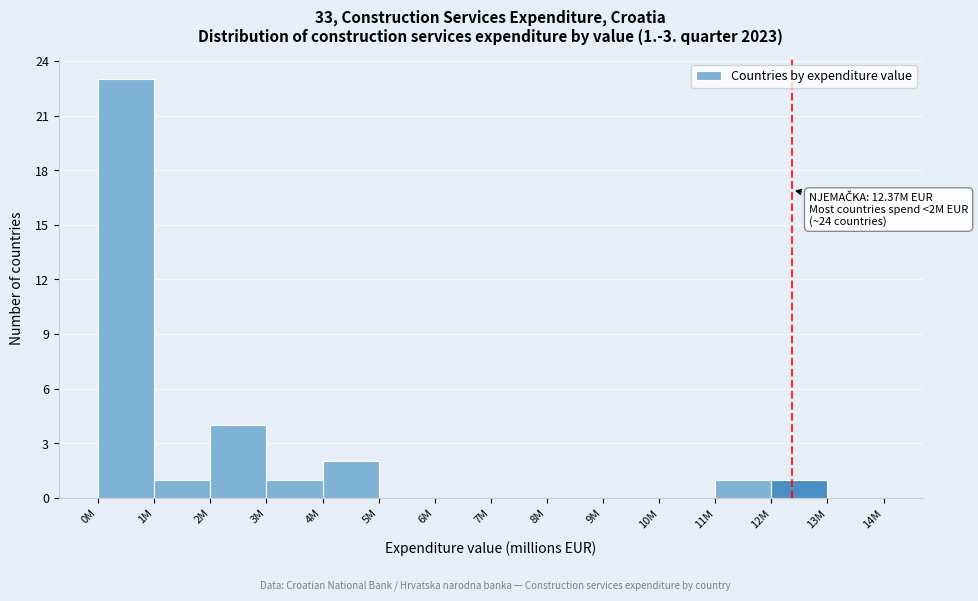

Reading left to right, what are all the values shown in this chart?

0M=23	1M=1	2M=4	3M=1	4M=2	5M=0	6M=0	7M=0	8M=0	9M=0	10M=0	11M=1	12M=1	13M=0